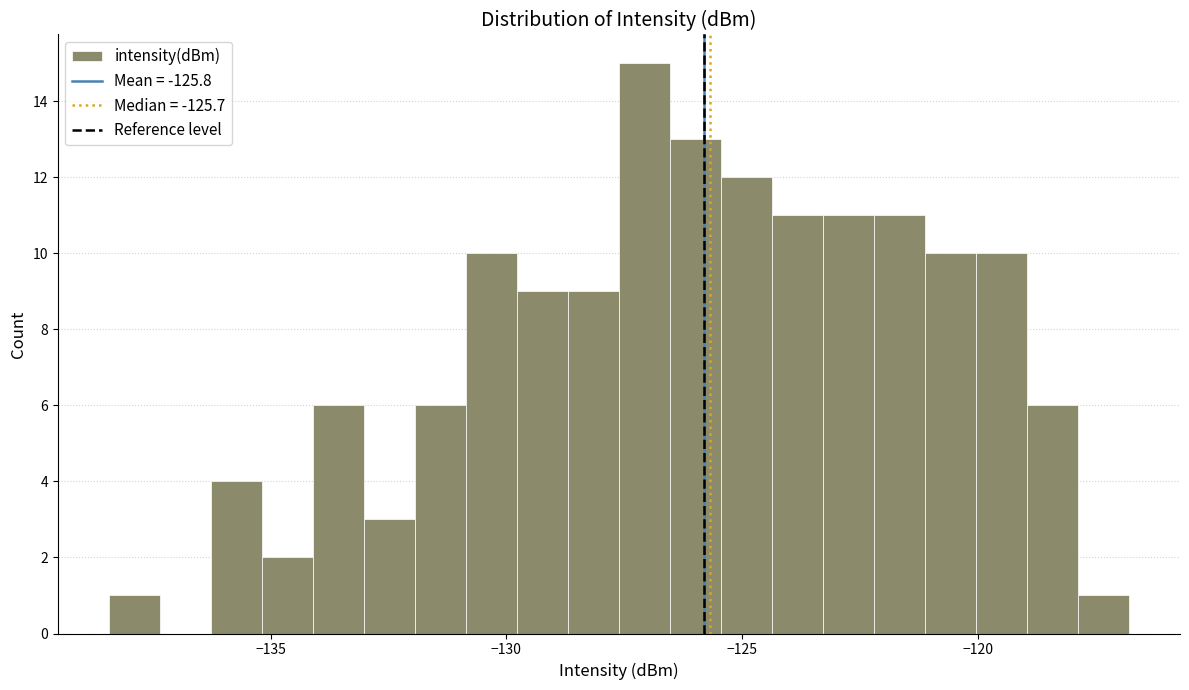

Around what value on the x-axis is the tallest bar? Give the approximate position of its centre, as read against the axis.

-127.0